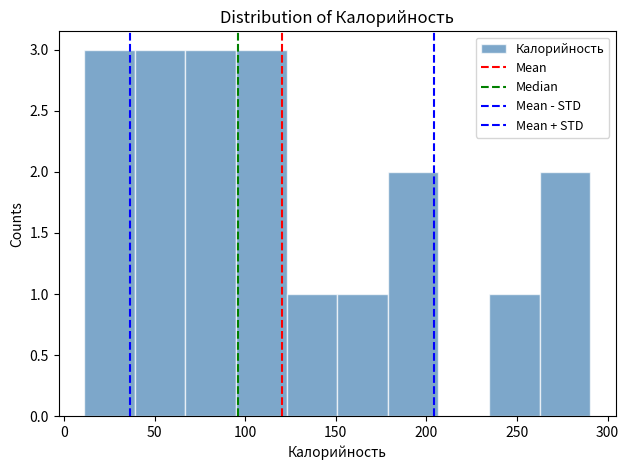

What is the height of the bar covering 10 to 40 on the x-axis? Neither the bar edges nor the heights are printed on the chart, so give them approximately, as read against the axes.

3